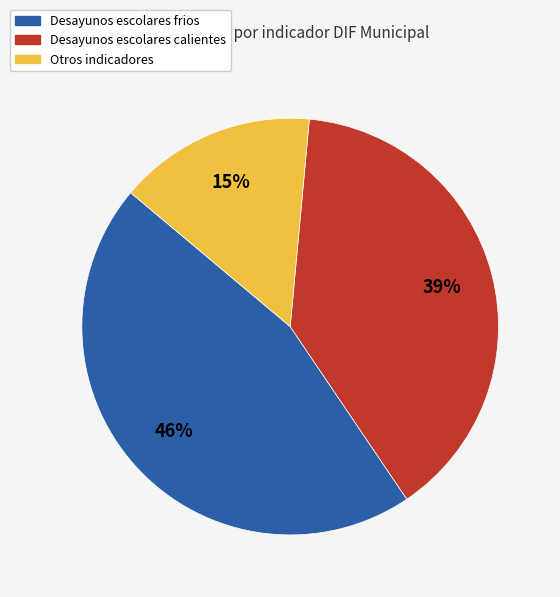

Is it true that Otros indicadores is 22% of the pie?

False